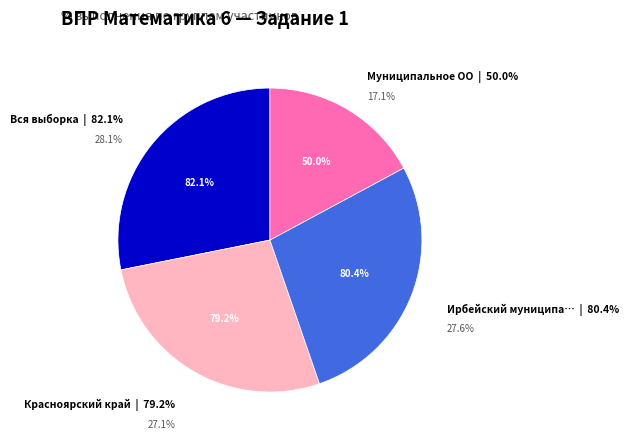

Count the number of slices in the pie.

4